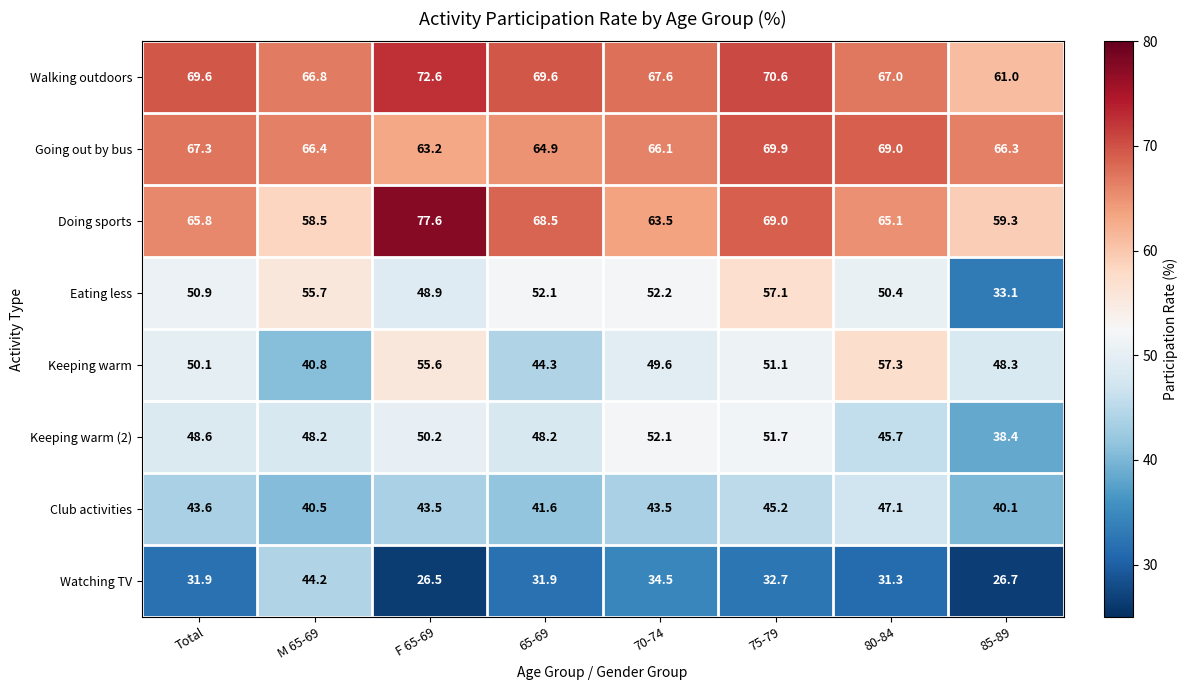

What is the total value across all series at 70-74?

429.1